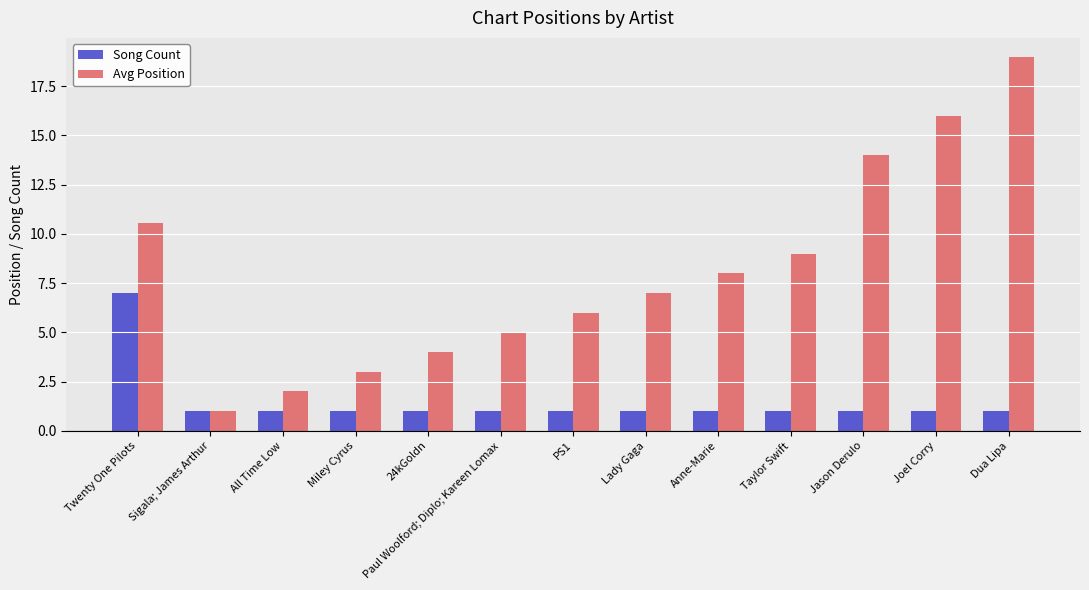

How many distinct data groups are displayed?

2